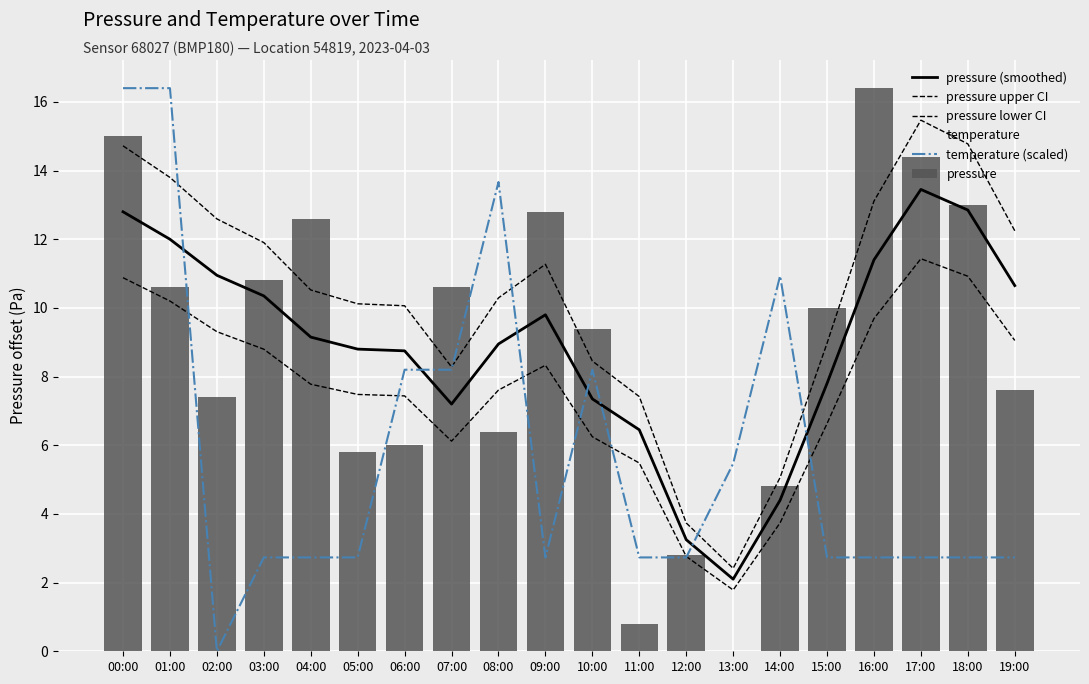

What value does the pressure (smoothed) series have at 10:00?

7.3